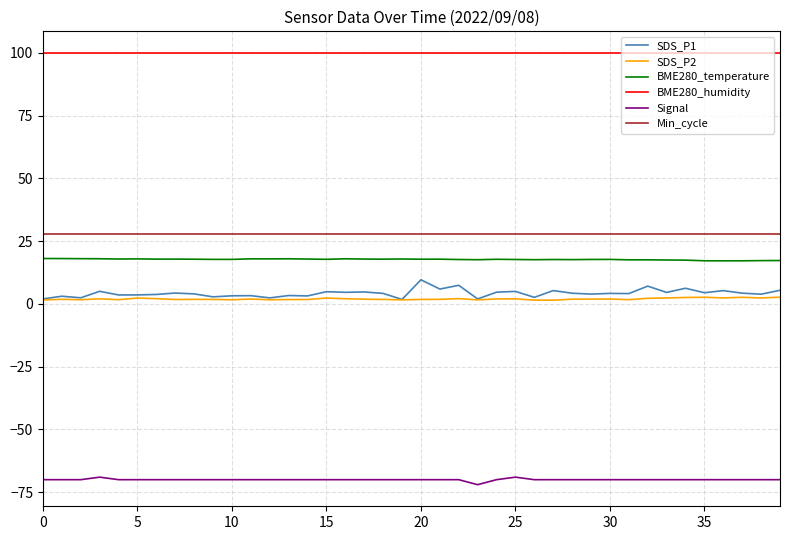

Which series has the widest spread of values?

SDS_P1